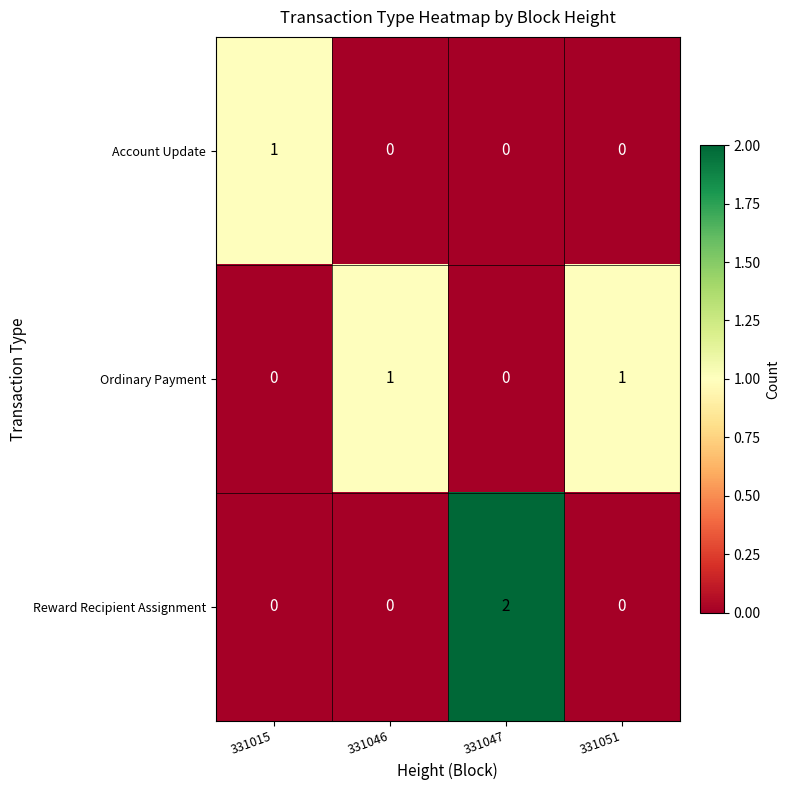

Between 331047 and 331051, which series saw the biggest shift?

Reward Recipient Assignment